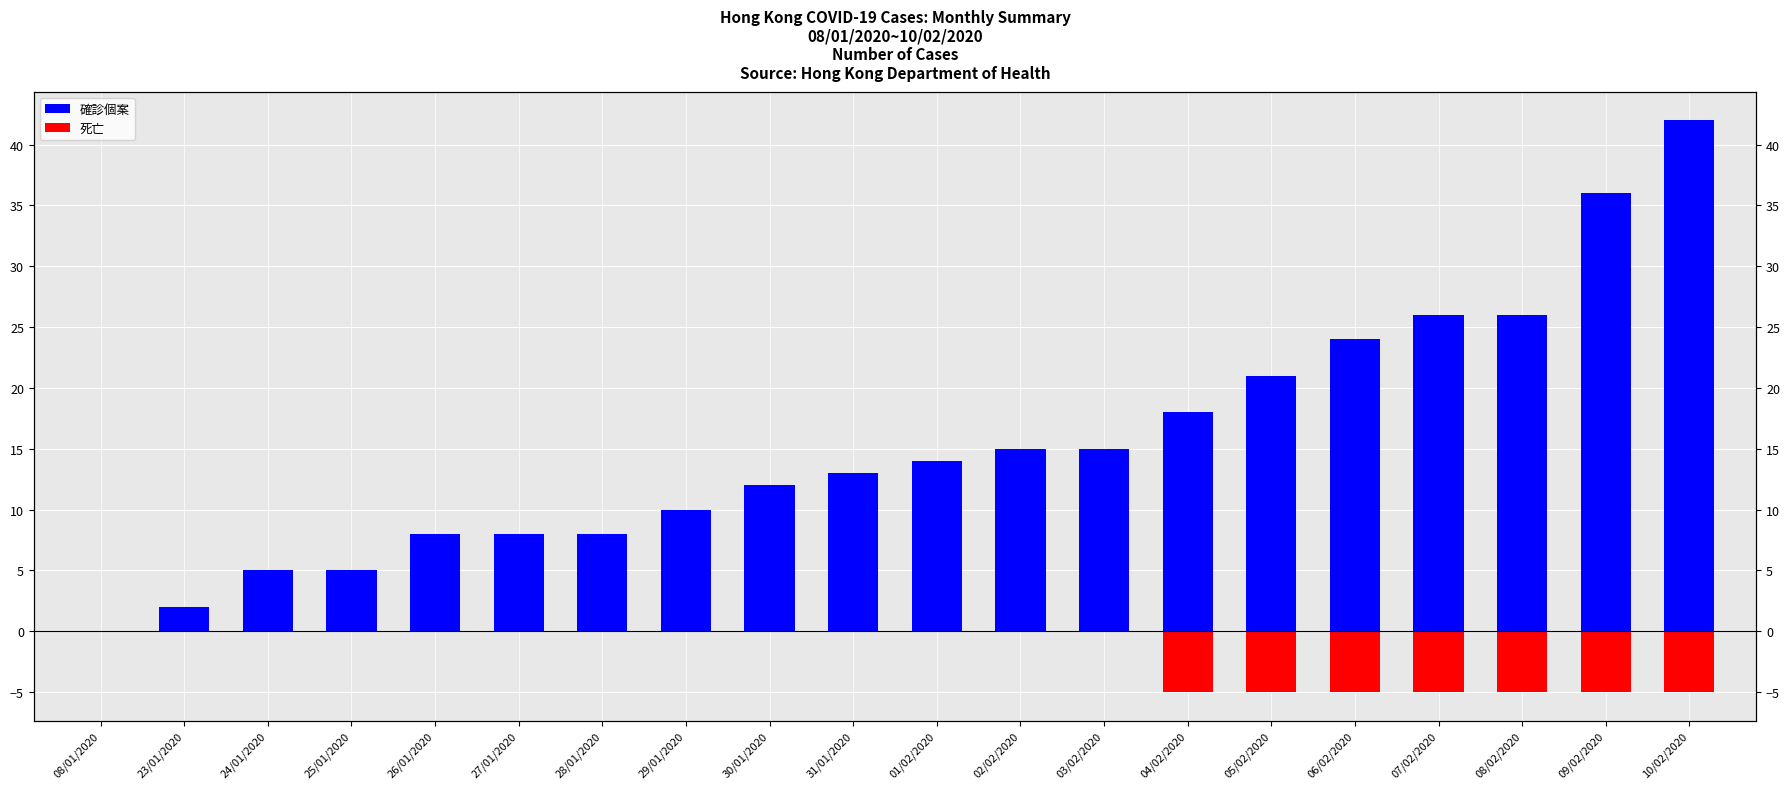

Is the value of 死亡 at 24/01/2020 greater than the value of 確診個案 at 27/01/2020?

No